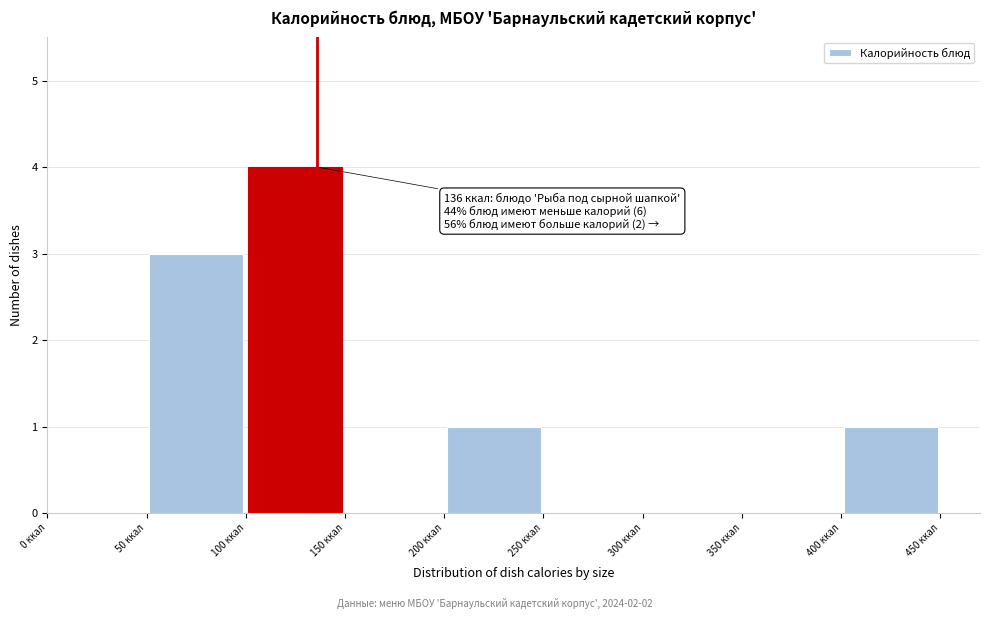

Over which range of the x-axis is the bar tallest?

100 to 150